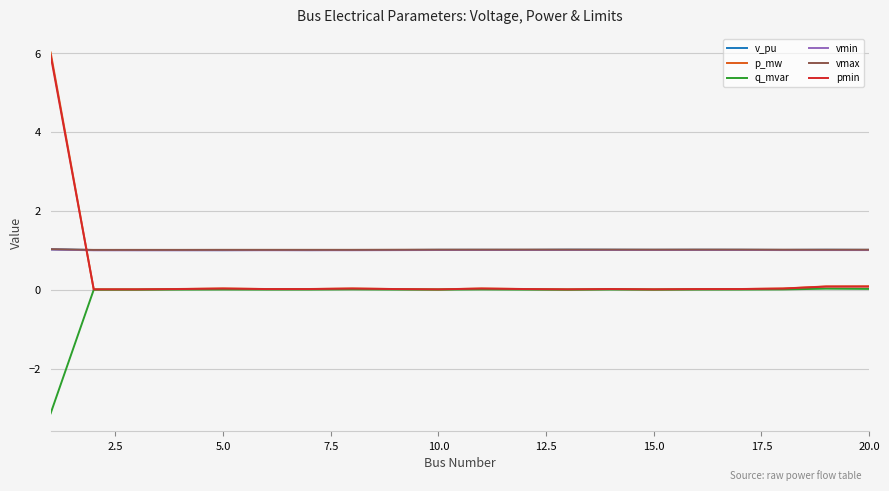

What is the average value of the vmax series?

1.0